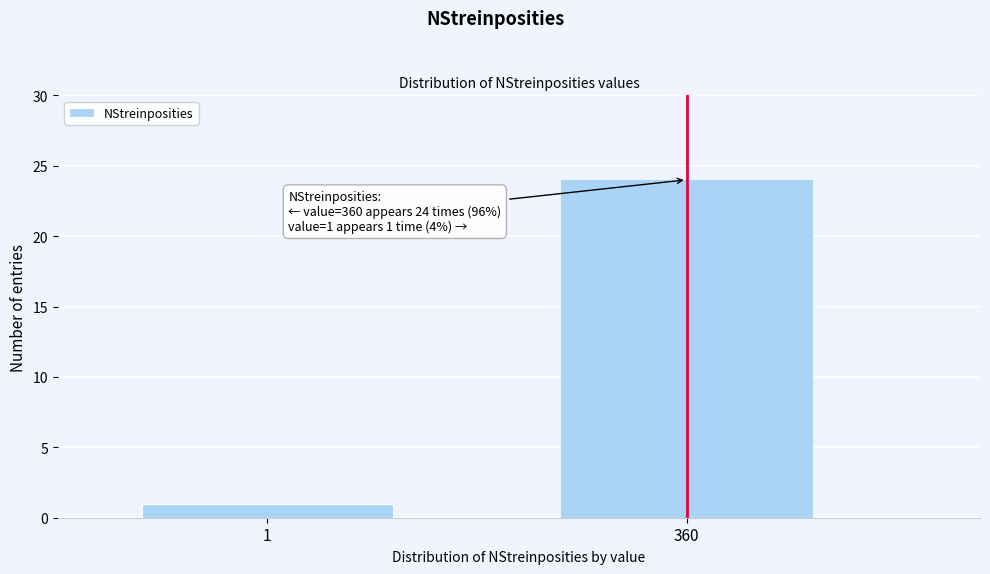

Reading right to left, transcribe all the data shown in this chart.

24	1